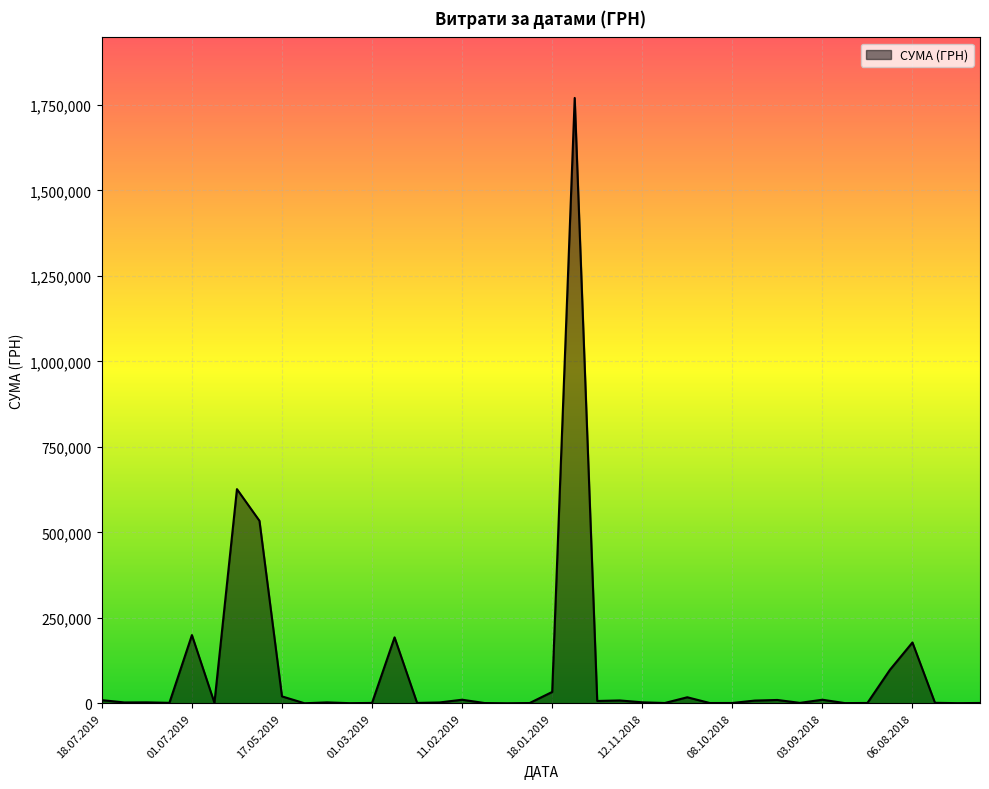

What is the maximum value shown in the chart?

1770452.4